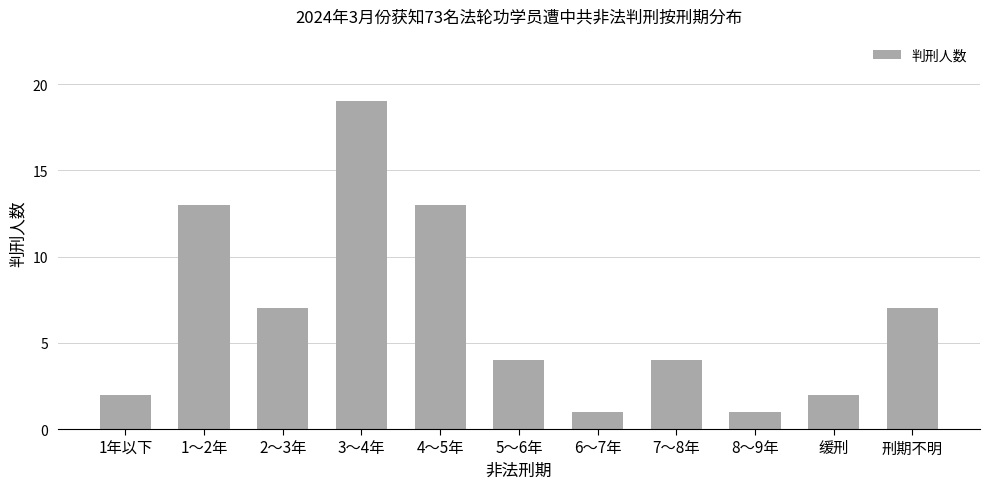

Reading right to left, list all the values displayed in this chart.

7	2	1	4	1	4	13	19	7	13	2